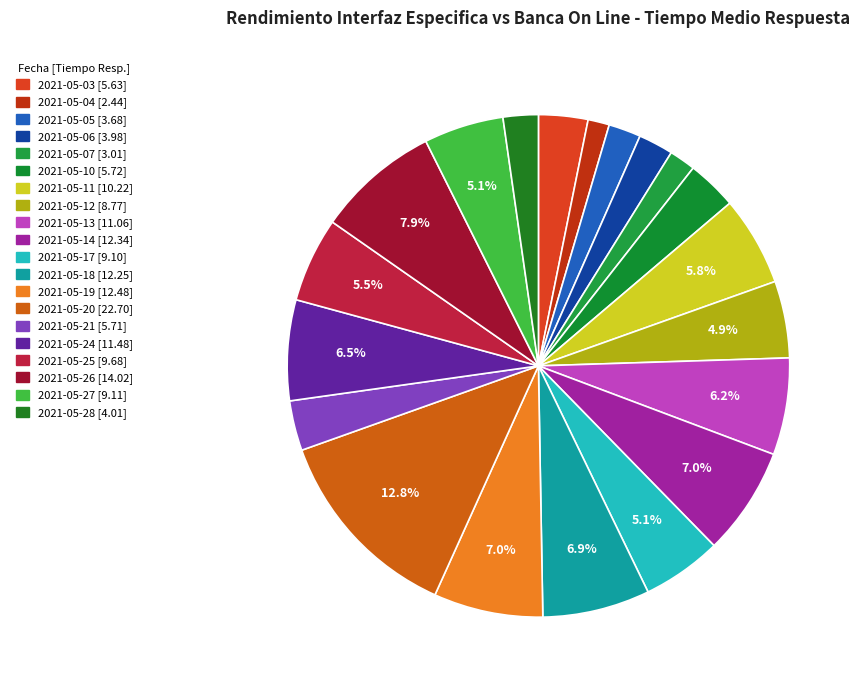

What is the change in value from 2021-05-07 to 2021-05-14?

+9.3